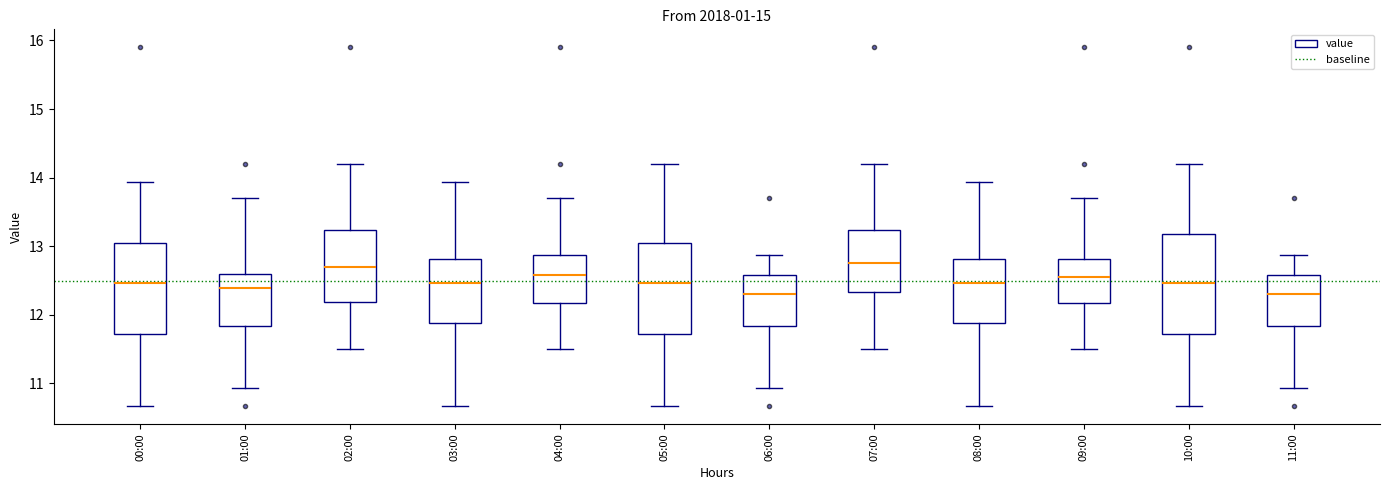

Reading left to right, read every box against the y-axis: the position of its median line, the range the box covers, and the ends of its whiskers. The values are not printed on the chart, so give them approximately, as read against the axis.

00:00: median 12.5, box 11.7 to 13.0, whiskers 10.7 to 13.9
01:00: median 12.4, box 11.8 to 12.6, whiskers 10.9 to 13.7
02:00: median 12.7, box 12.2 to 13.2, whiskers 11.5 to 14.2
03:00: median 12.5, box 11.9 to 12.8, whiskers 10.7 to 13.9
04:00: median 12.6, box 12.2 to 12.9, whiskers 11.5 to 13.7
05:00: median 12.5, box 11.7 to 13.0, whiskers 10.7 to 14.2
06:00: median 12.3, box 11.8 to 12.6, whiskers 10.9 to 12.9
07:00: median 12.8, box 12.3 to 13.2, whiskers 11.5 to 14.2
08:00: median 12.5, box 11.9 to 12.8, whiskers 10.7 to 13.9
09:00: median 12.6, box 12.2 to 12.8, whiskers 11.5 to 13.7
10:00: median 12.5, box 11.7 to 13.2, whiskers 10.7 to 14.2
11:00: median 12.3, box 11.8 to 12.6, whiskers 10.9 to 12.9